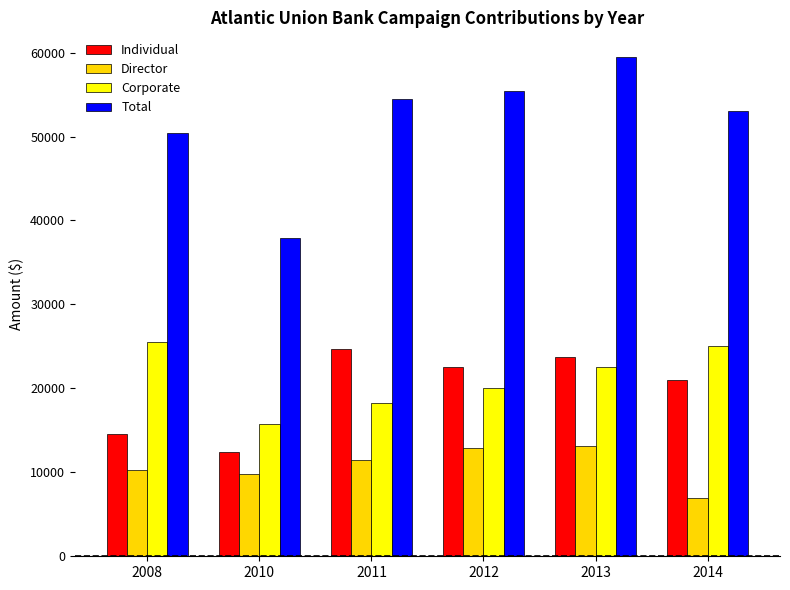

Rank the series by their maximum value, from highest to lowest.

Total, Corporate, Individual, Director